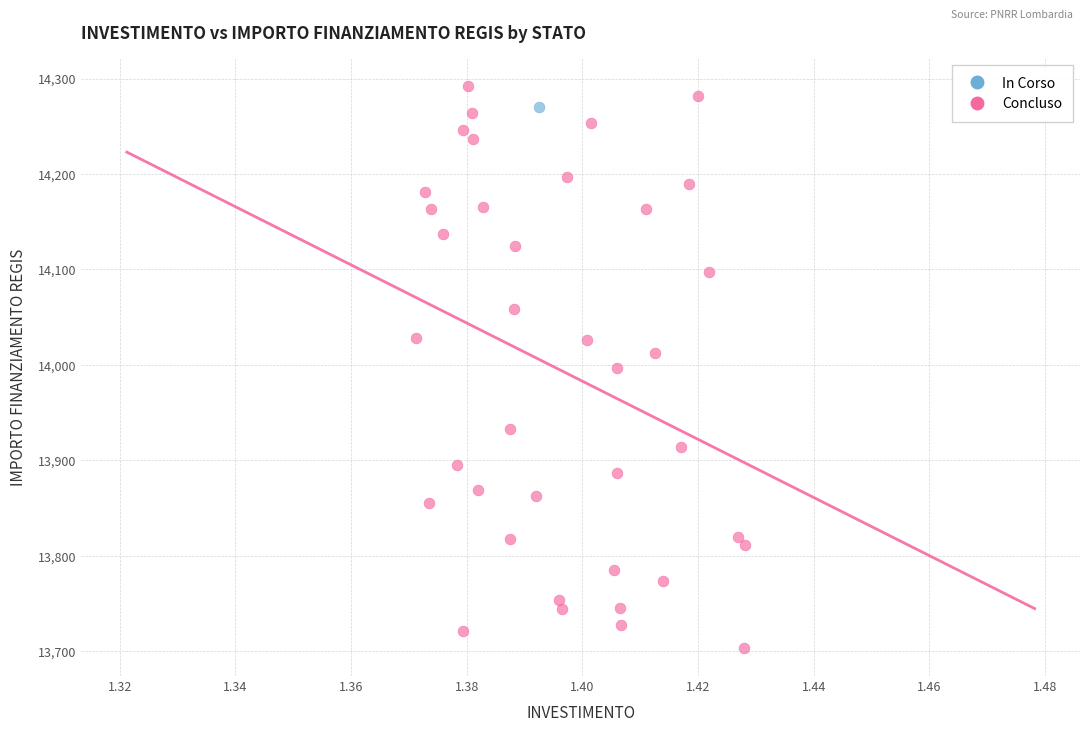

What are all the series names shown in the legend?

In Corso, Concluso